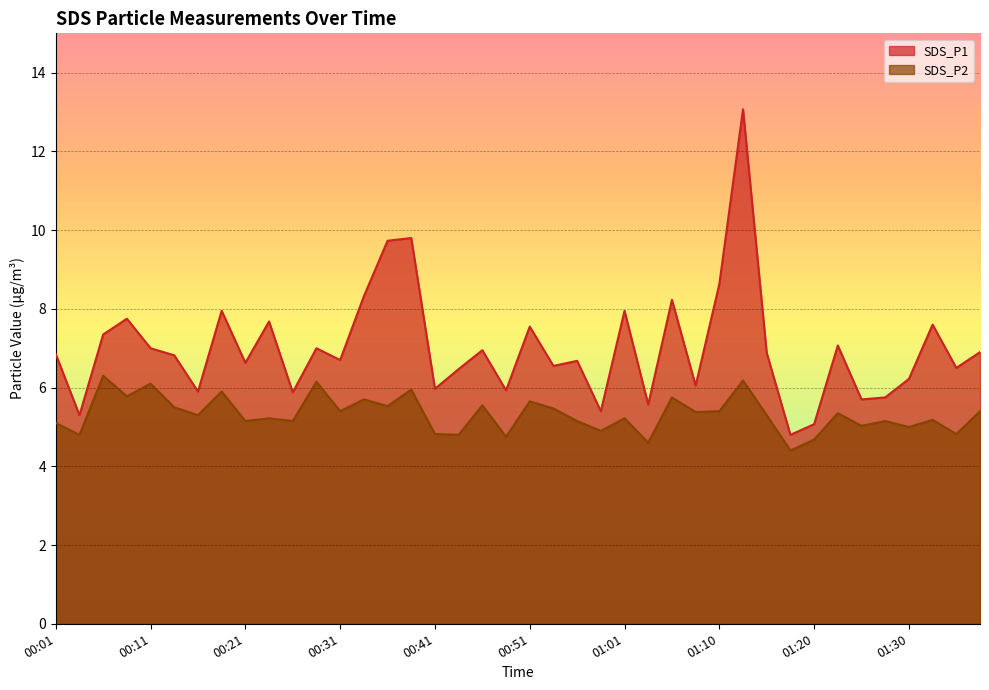

What is the maximum value for SDS_P1?

13.1